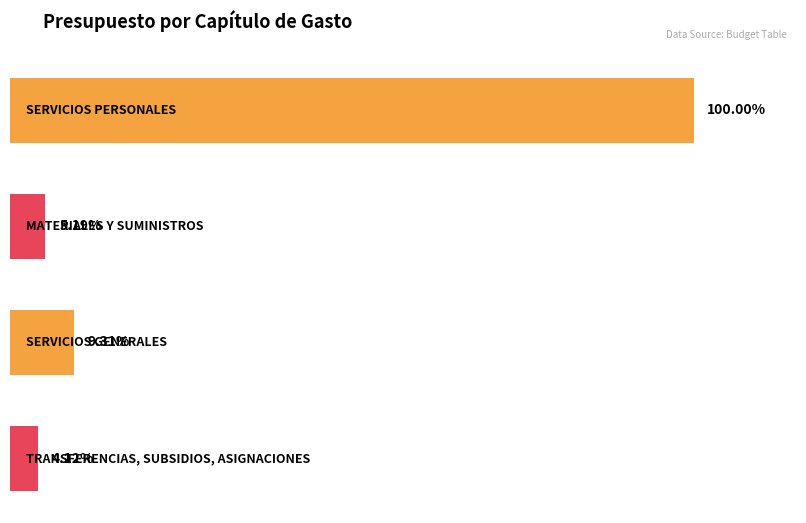

Is it true that the value at SERVICIOS GENERALES is 11081213.7?

True